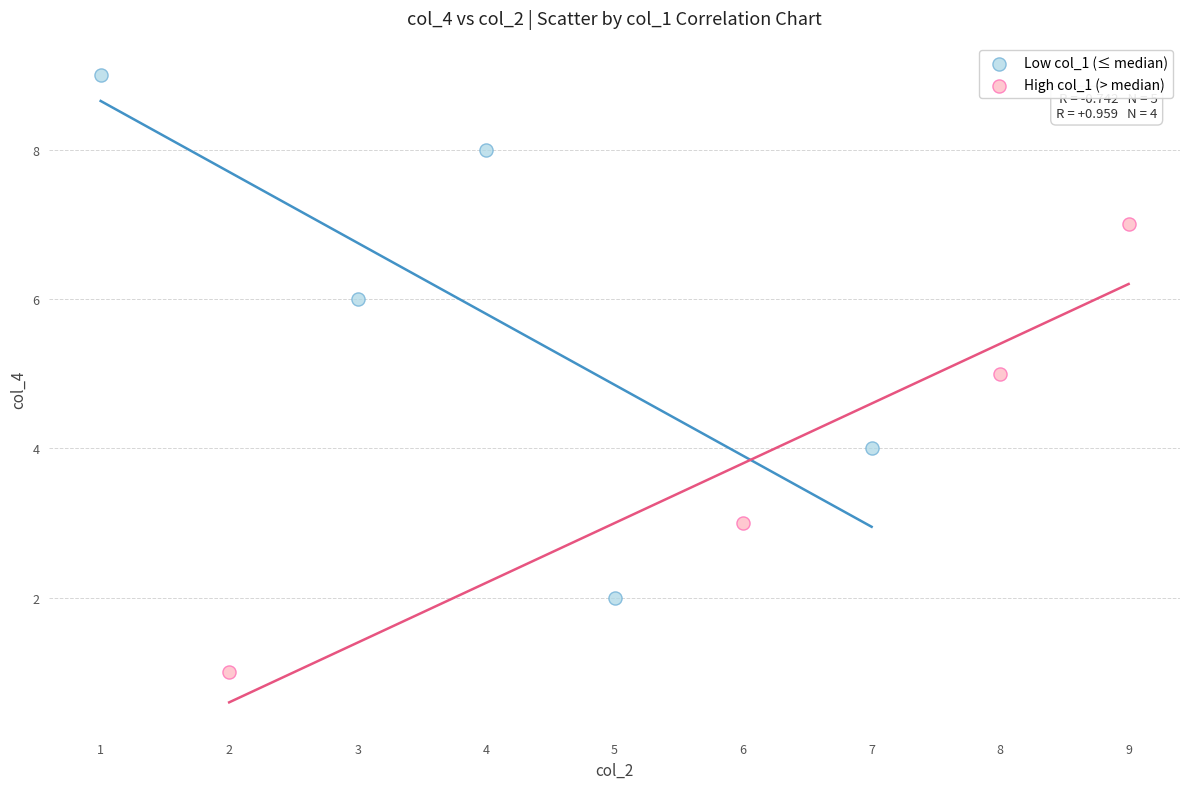

Which series has the largest Y range (max minus min)?

Low col_1 (≤ median)